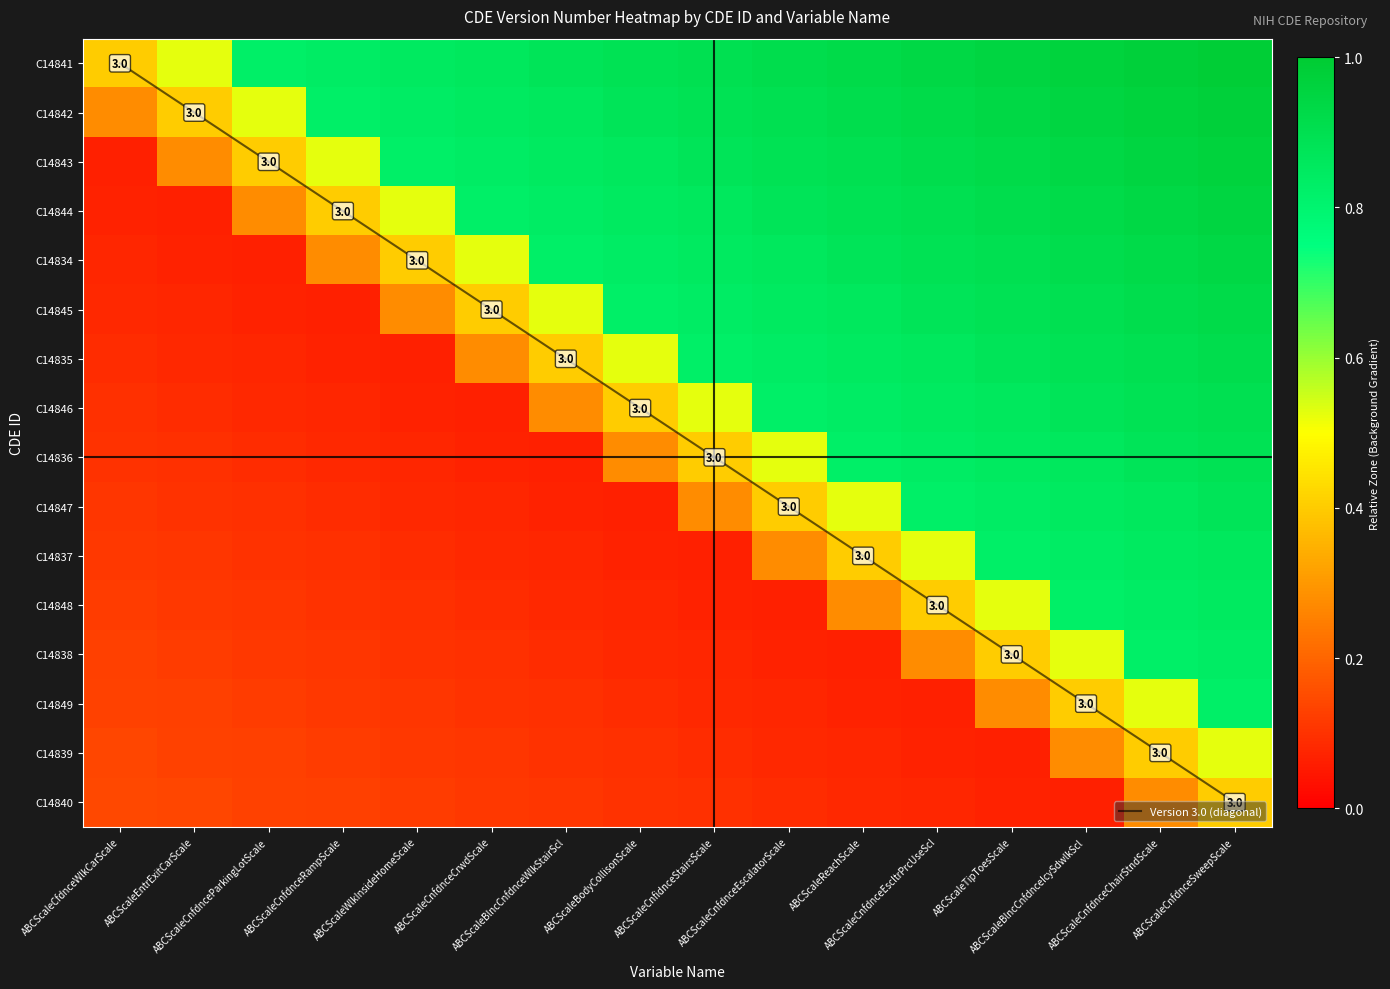

Between ABCScaleCnfdnceCrwdScale and ABCScaleBlncCnfdnceIcySdwlkScl, which is larger?

ABCScaleBlncCnfdnceIcySdwlkScl